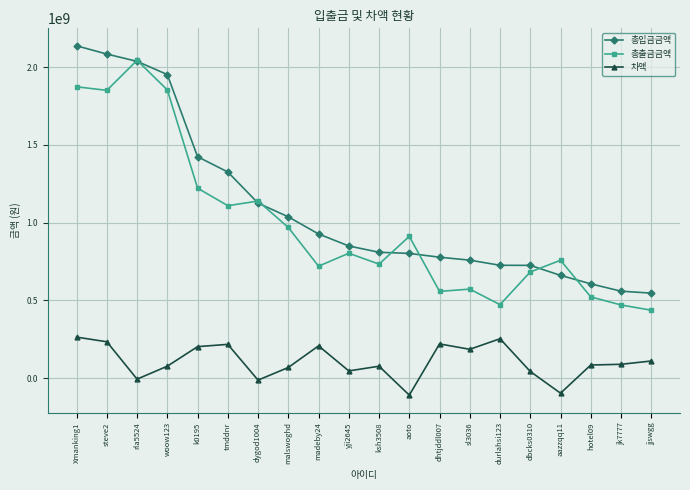

At which category does 총출금금액 reach its first local peak?

rla5524